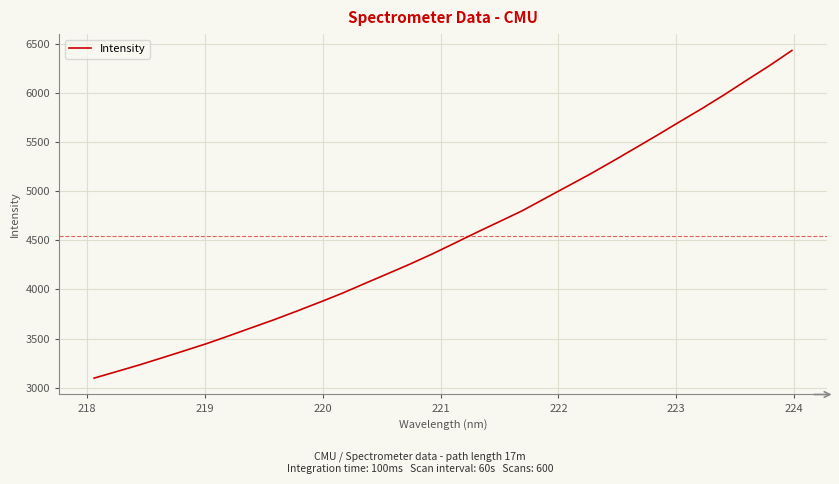

What is the difference between the maximum and minimum values?

3339.6